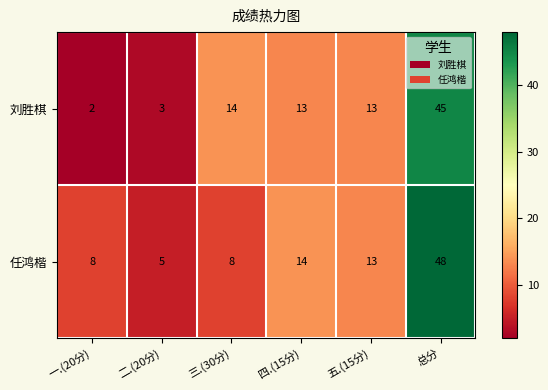

What is the minimum value for 任鸿楷?

5